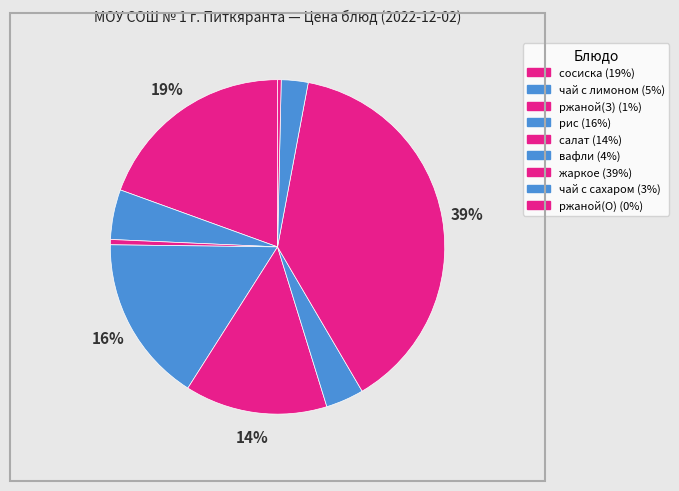

Count the number of slices in the pie.

9